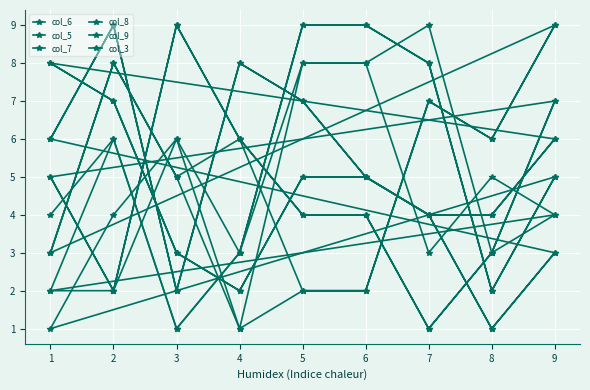

What are all the series names shown in the legend?

col_6, col_5, col_7, col_8, col_9, col_3